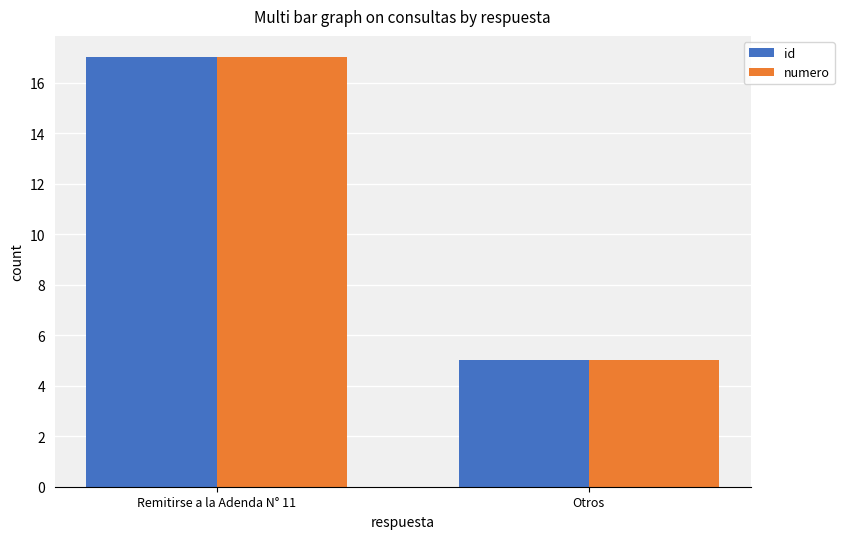

Is it true that id equals 17 at Remitirse a la Adenda N° 11?

True